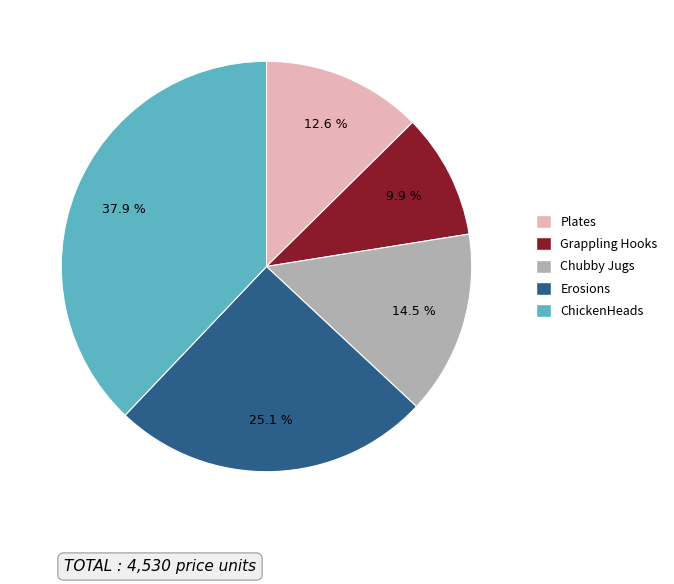

Which slice is the smallest?

Grappling Hooks